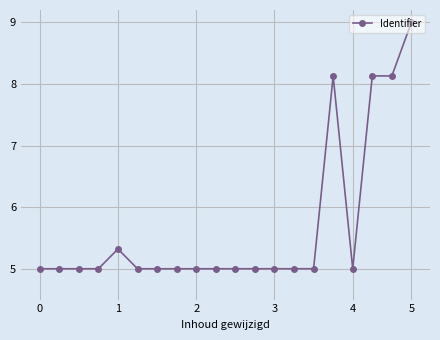

What is the value of the 17th point from the left?

5.0